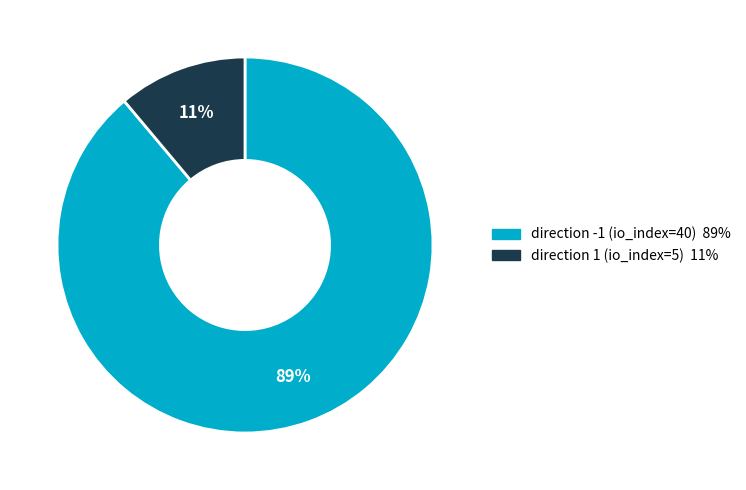

Count the number of slices in the pie.

2